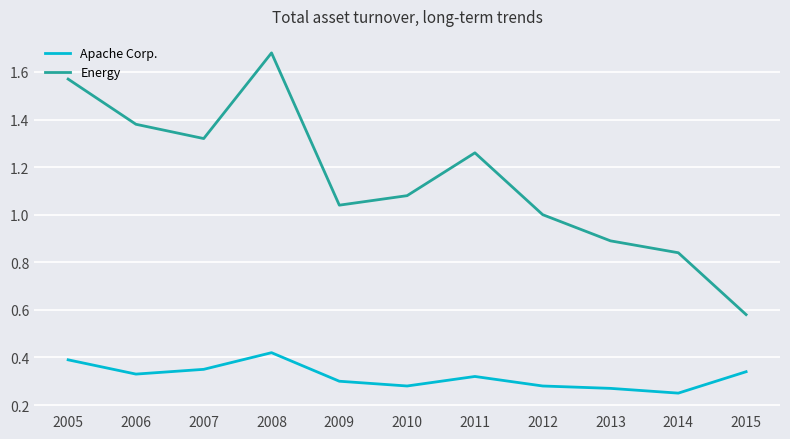

True or false: Apache Corp. and Energy cross at least once.

False